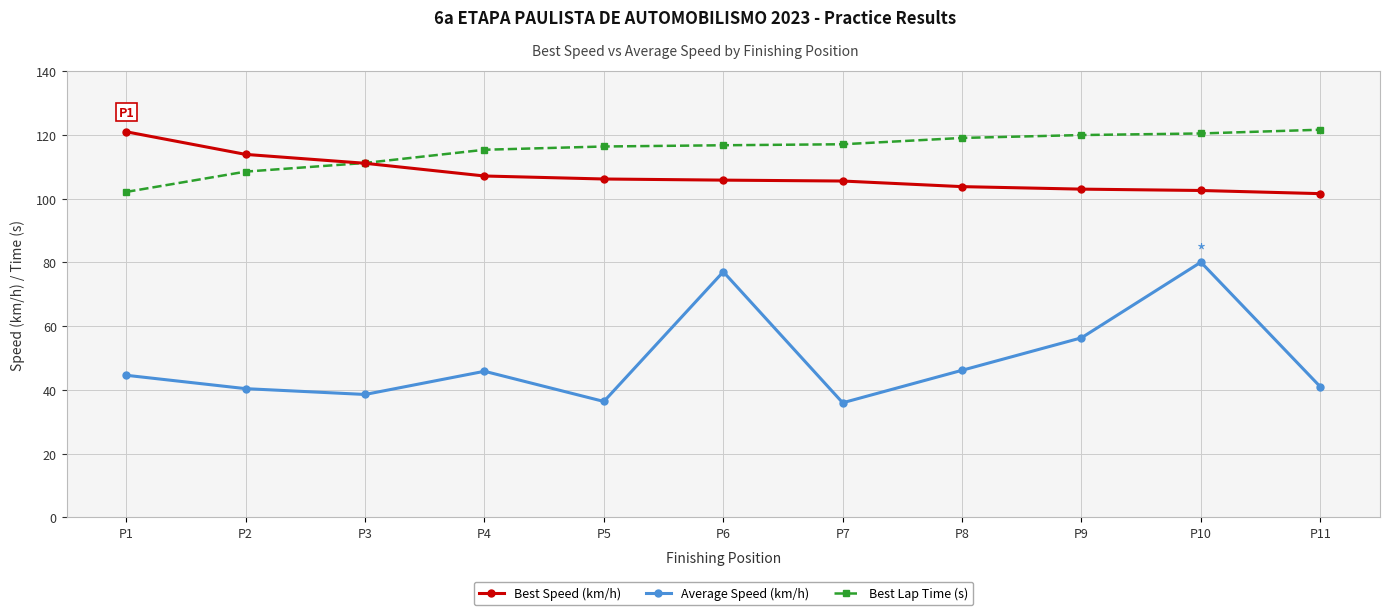

What is the sum of the Average Speed (km/h) values at P8 and P10?

126.2